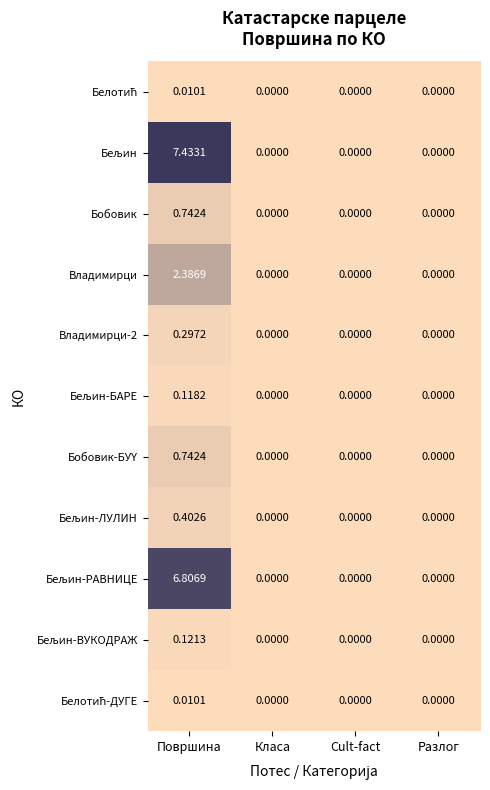

At which category does the chart reach its peak across all series?

Површина